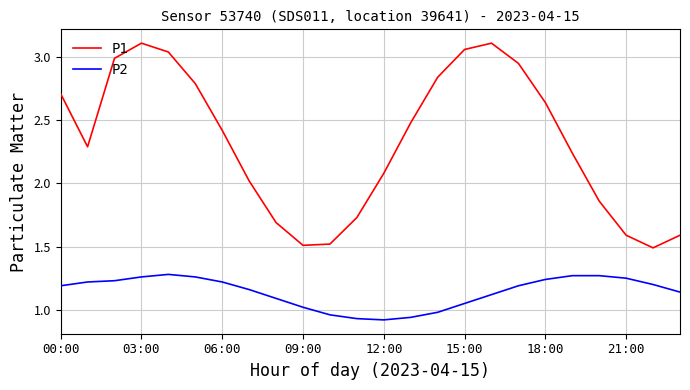

How many lines are shown in the chart?

2